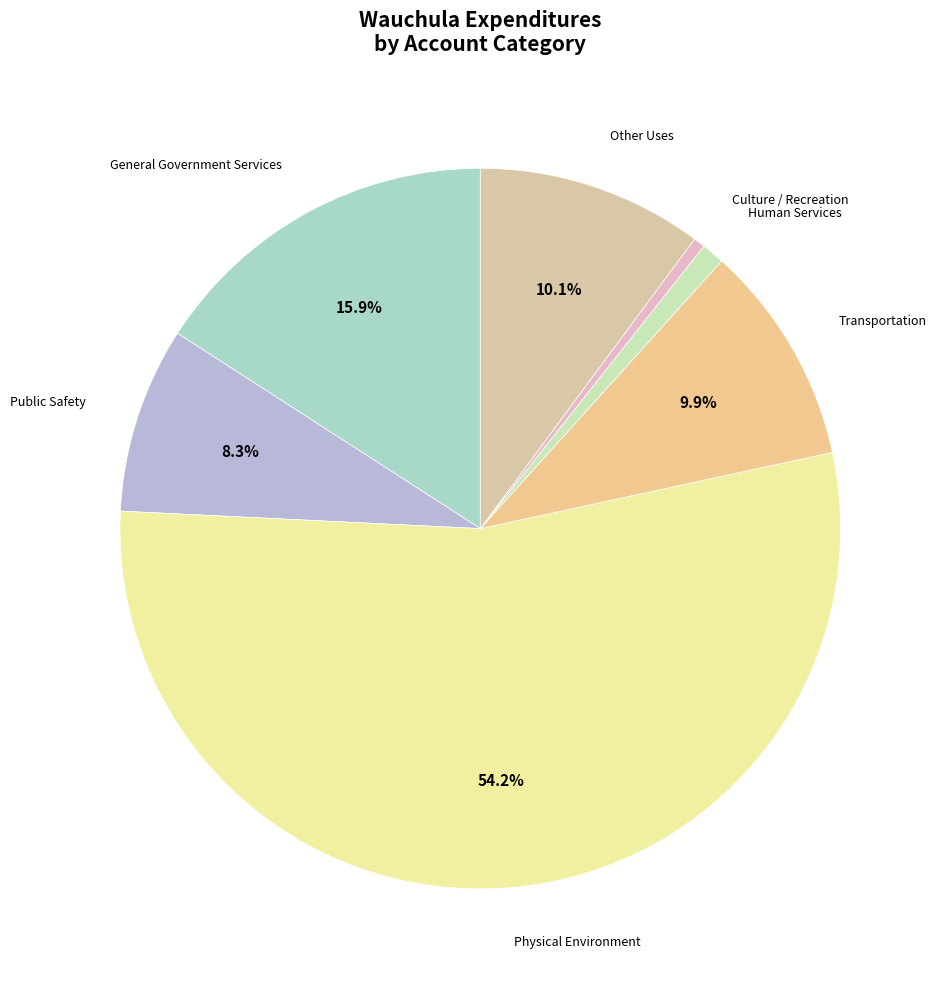

To the nearest percent, what portion does Transportation represent?

10%